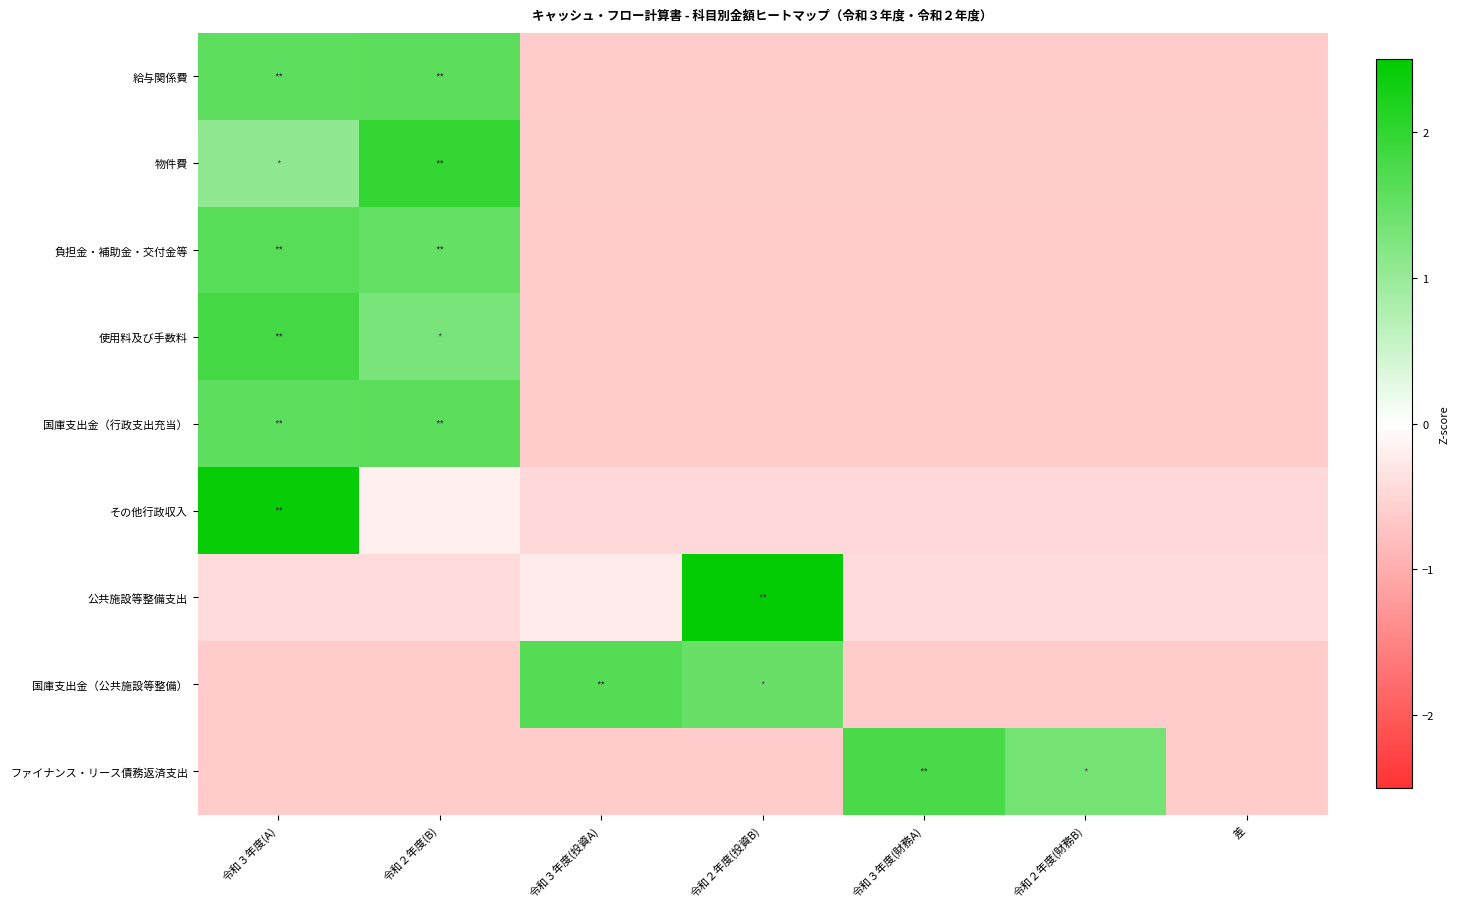

What is the total value across all series at 令和２年度(投資B)?

-0.3